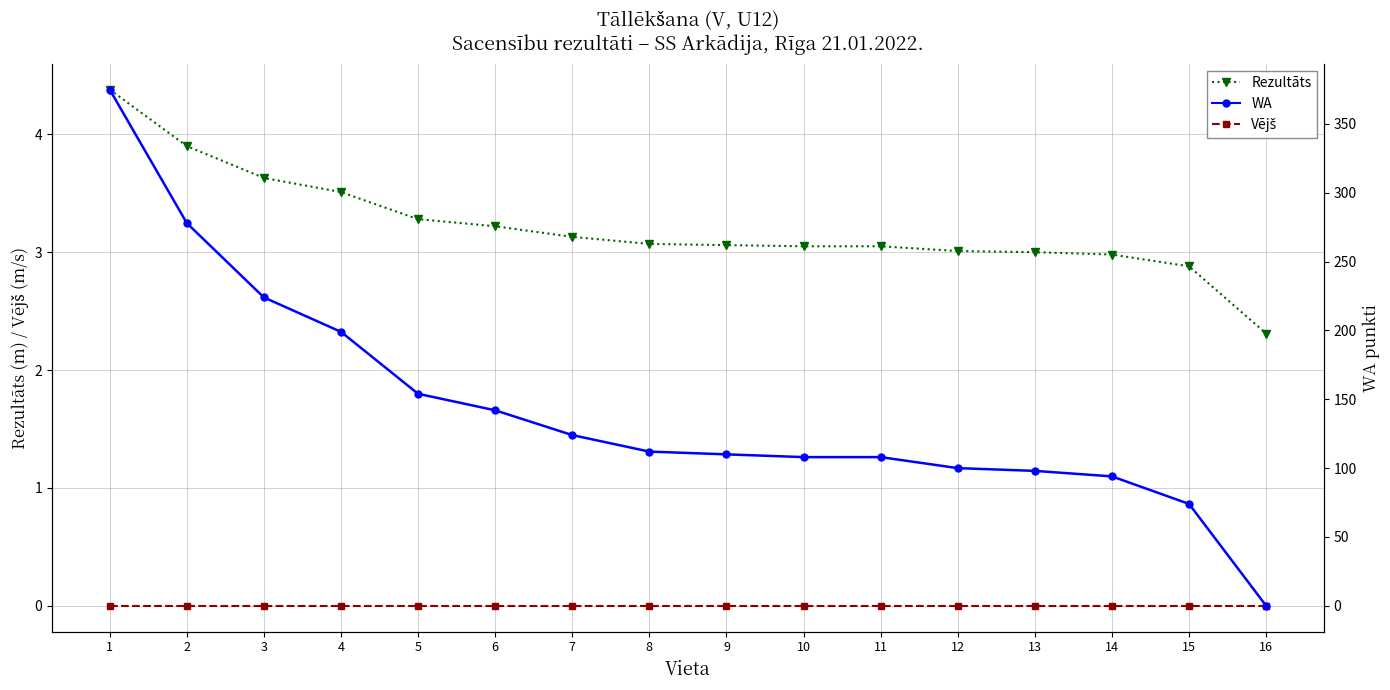

How many data points does each series have?

16